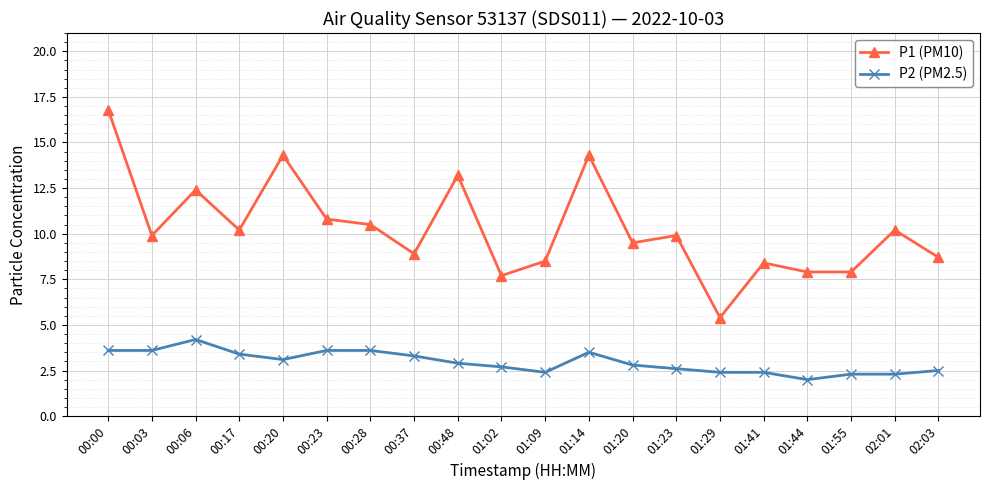

Reading left to right, transcribe all the data shown in this chart.

P1 (PM10): 16.8	9.9	12.4	10.2	14.3	10.8	10.5	8.9	13.2	7.7	8.5	14.3	9.5	9.9	5.4	8.4	7.9	7.9	10.2	8.7
P2 (PM2.5): 3.6	3.6	4.2	3.4	3.1	3.6	3.6	3.3	2.9	2.7	2.4	3.5	2.8	2.6	2.4	2.4	2.0	2.3	2.3	2.5